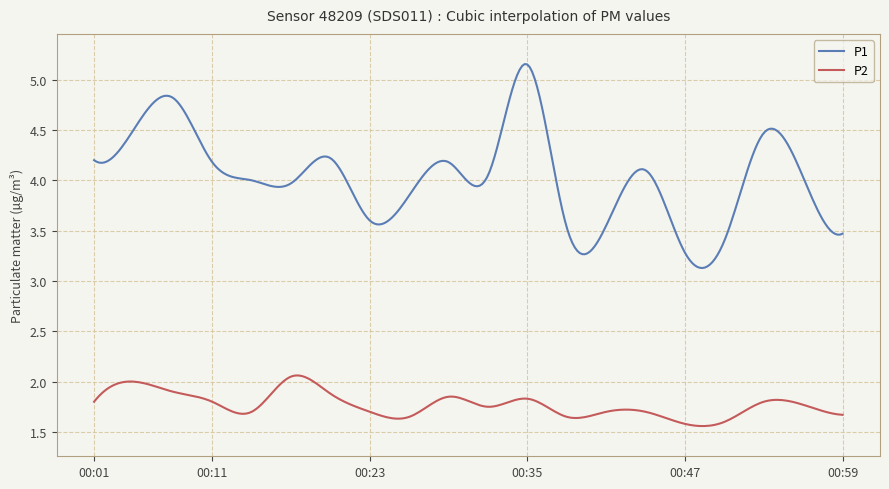

True or false: P2 and P1 cross at least once.

False